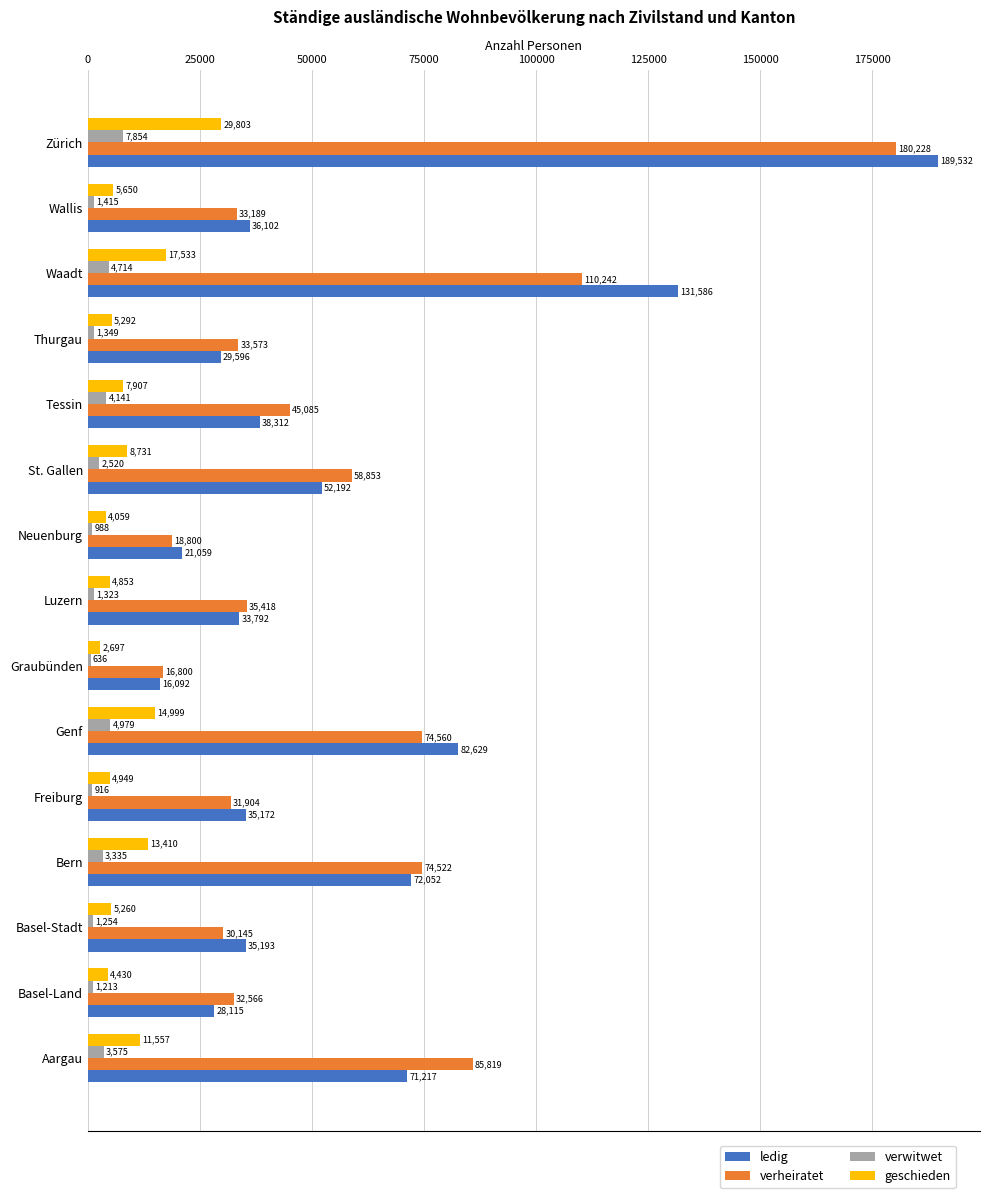

Read the verheiratet value at Luzern.

35418